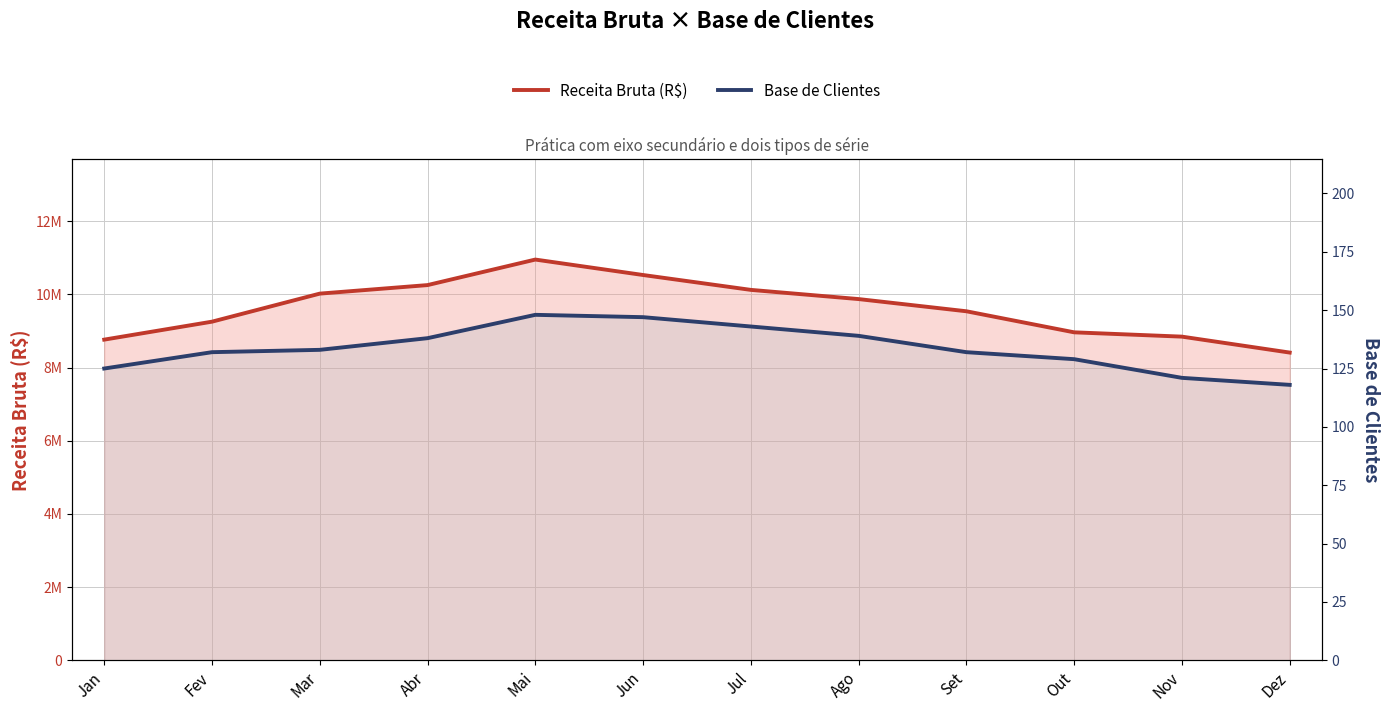

Rank the series by their average value, from lowest to highest.

Base de Clientes, Receita Bruta (R$)